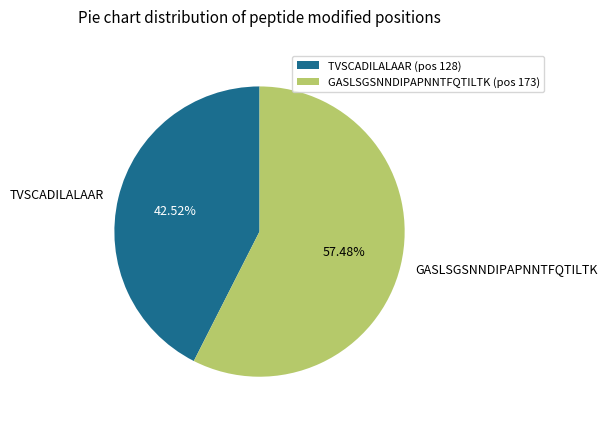

What percentage is the TVSCADILALAAR slice, to the nearest percent?

43%